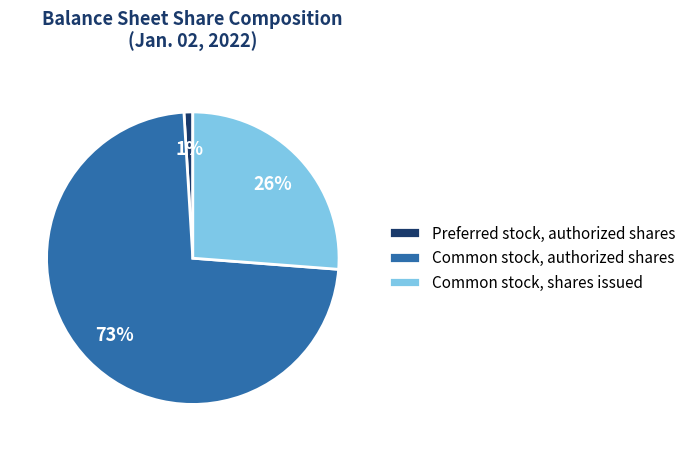

Which has a higher value, Preferred stock, authorized shares or Common stock, authorized shares?

Common stock, authorized shares